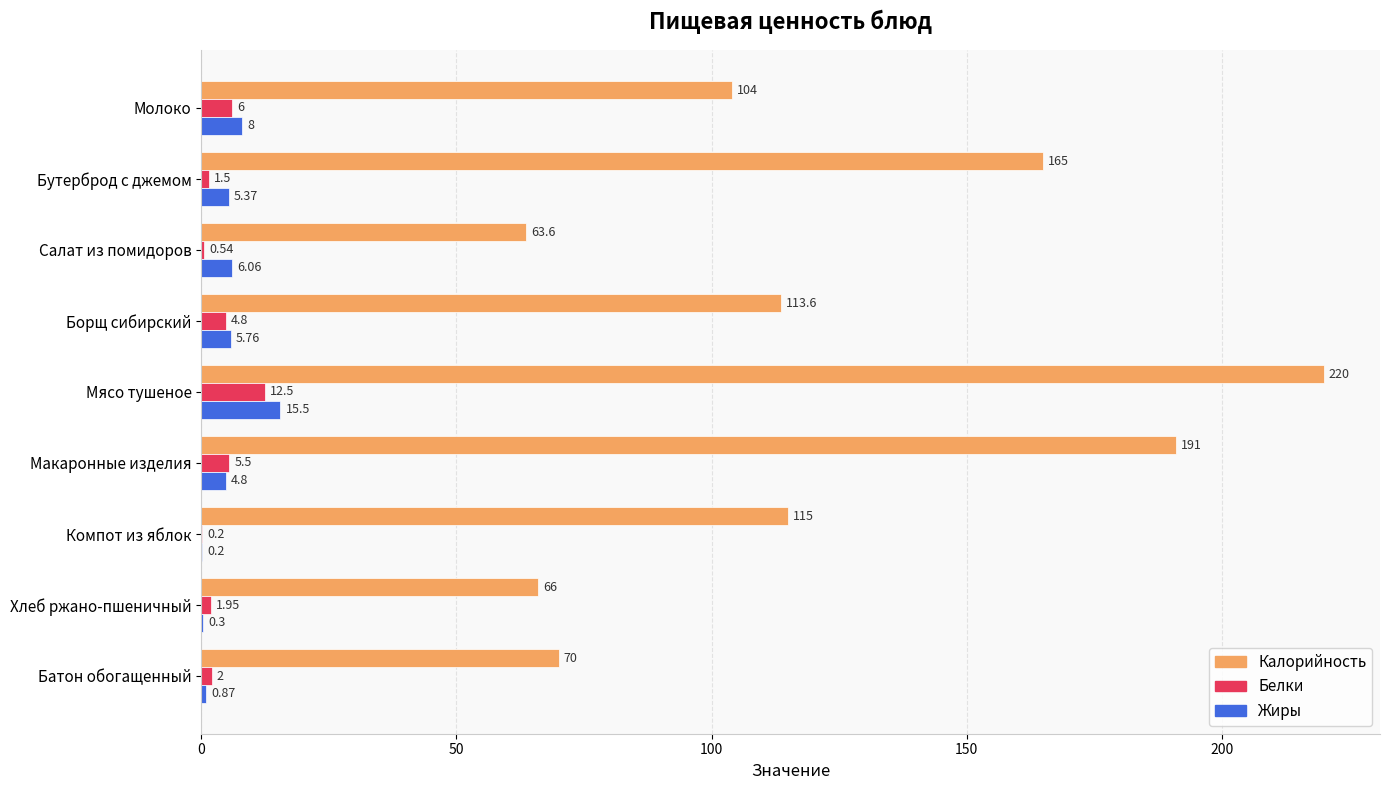

Which label corresponds to the largest value in the chart?

Мясо тушеное